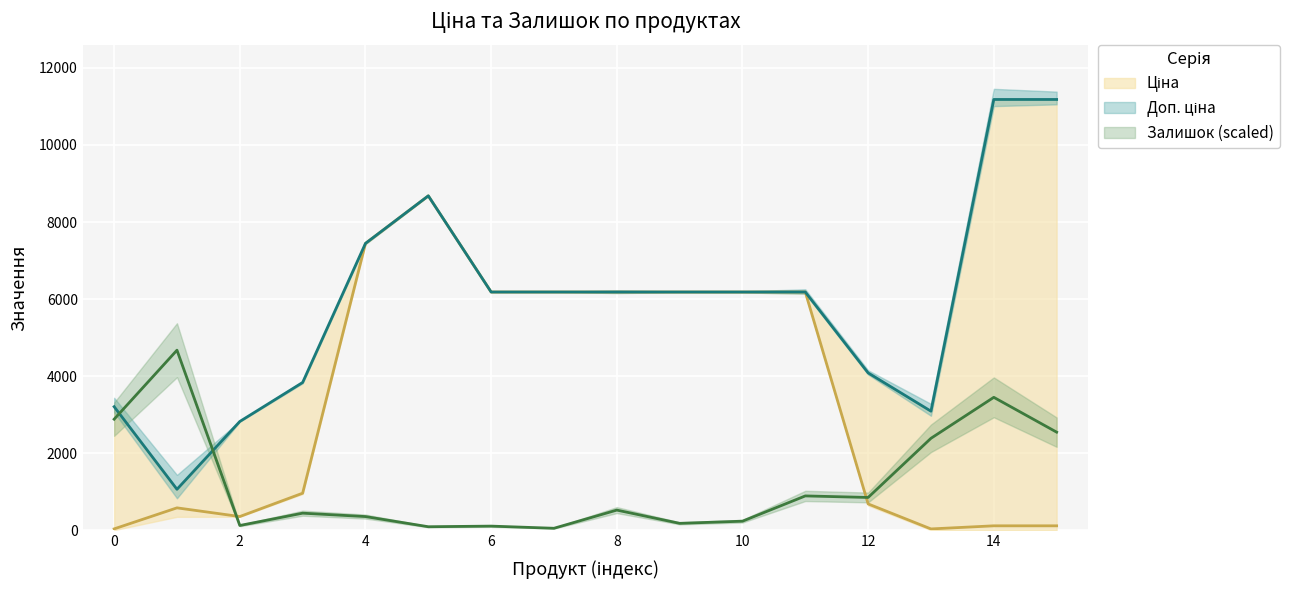

True or false: Доп. ціна and Залишок intersect in this chart.

True